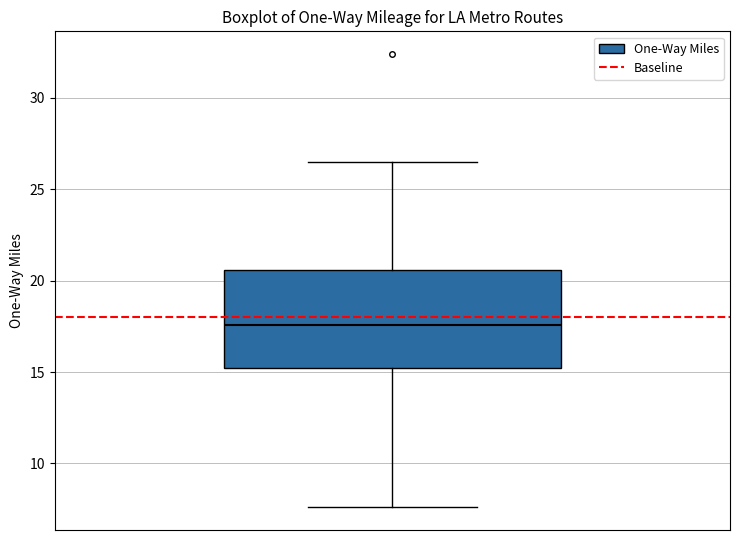

Read this box plot against the y-axis: the position of the median line, the range covered by the box, and the ends of both whiskers. The values are not printed on the chart, so give them approximately, as read against the axis.

median 17.5, box 15.0 to 20.5, whiskers 7.5 to 26.5